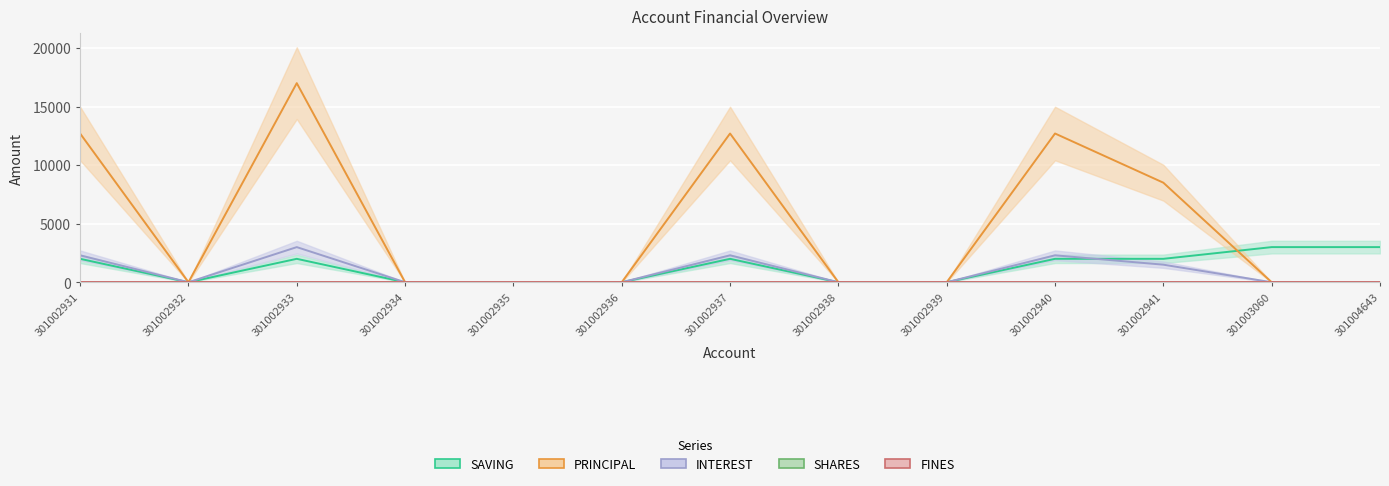

At which category does the chart reach its minimum across all series?

301002932